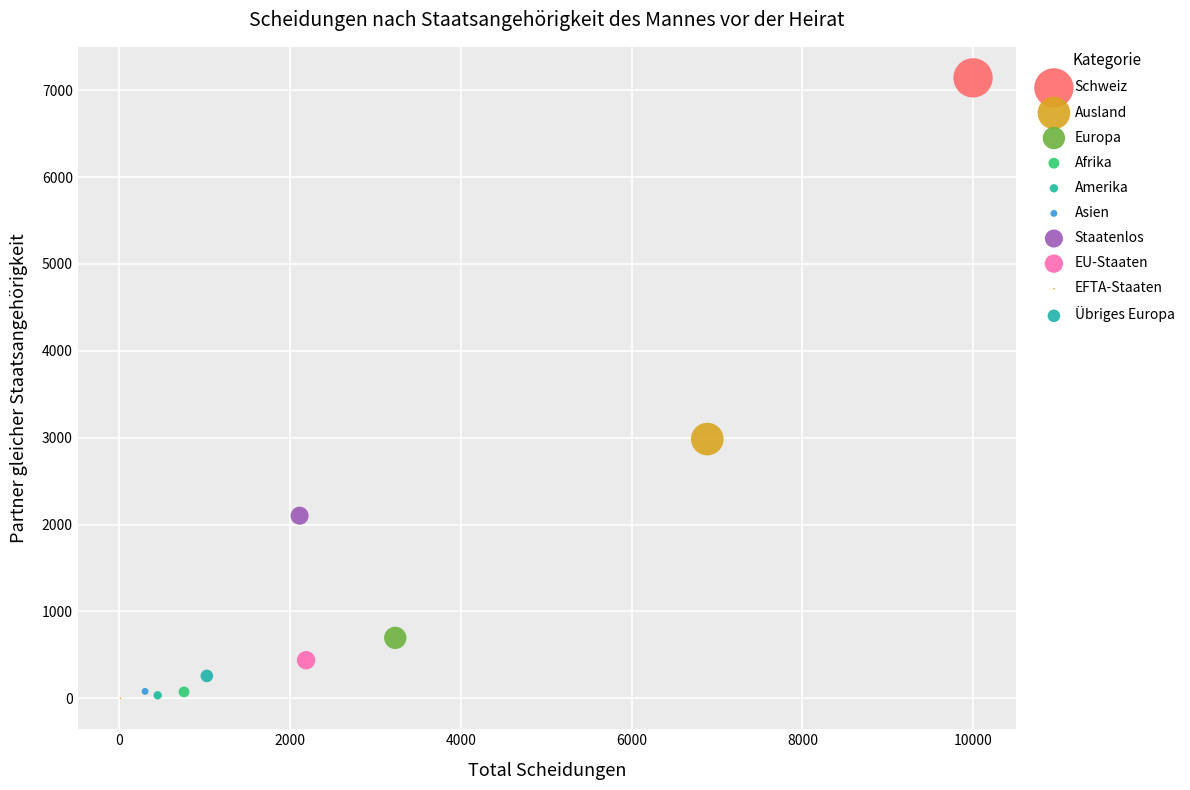

Which series contains the highest Y value?

Schweiz